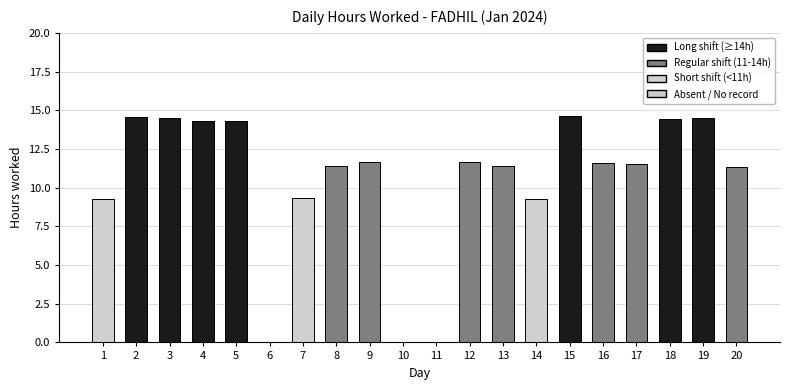

True or false: the data shows 11.7 at 9.

True